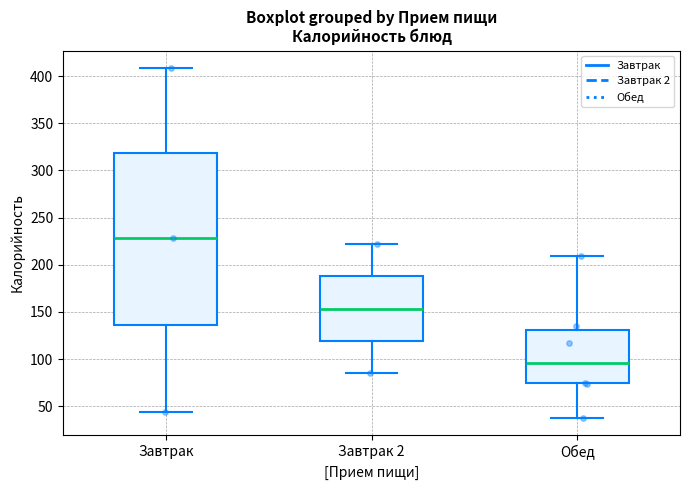

Comparing the boxes themselves (not the whiskers), which one is the tallest?

Завтрак